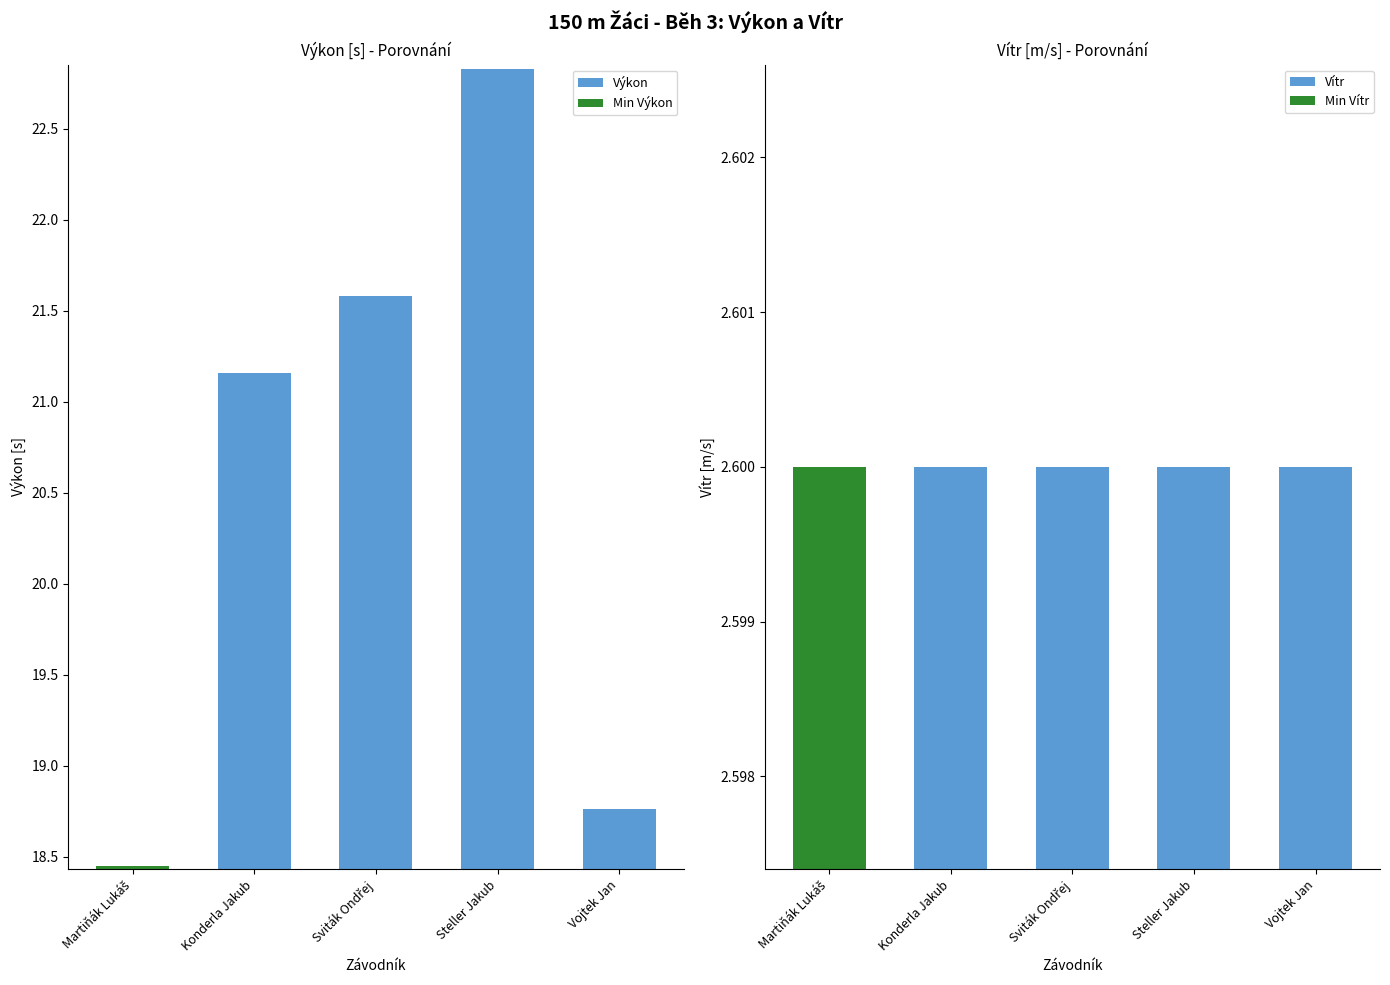

Which has a higher value, Konderla Jakub or Vojtek Jan?

Konderla Jakub